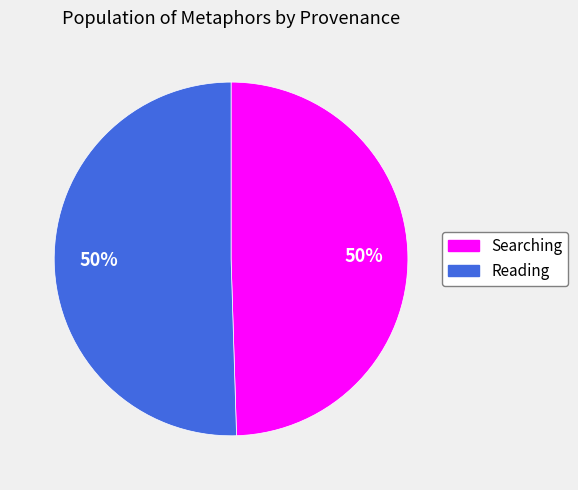

Is the sum of Searching and Reading greater than half?

Yes